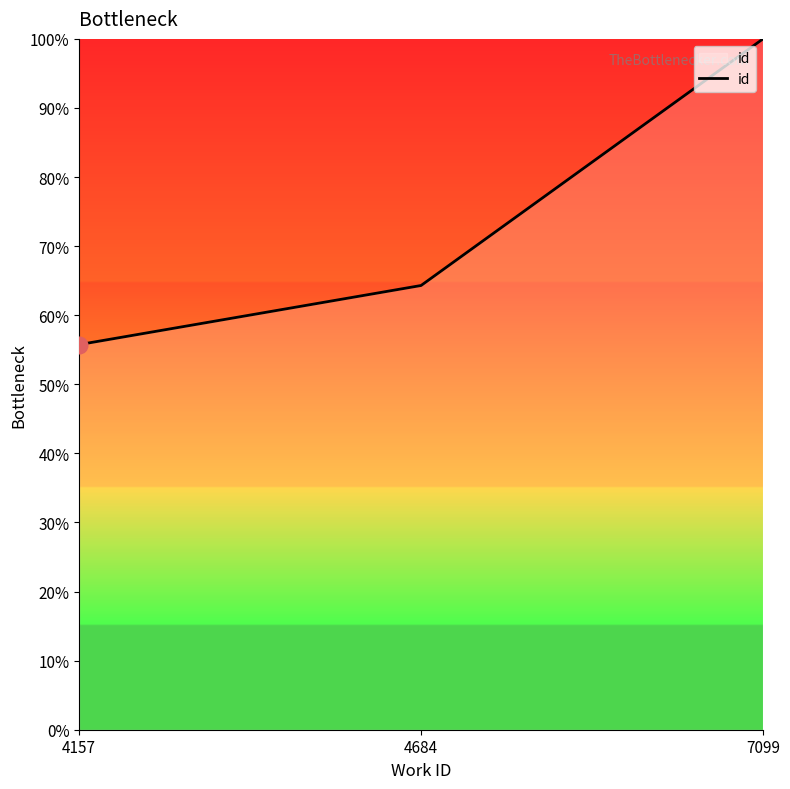

What is the difference between the values at 4157 and 7099?

44.3